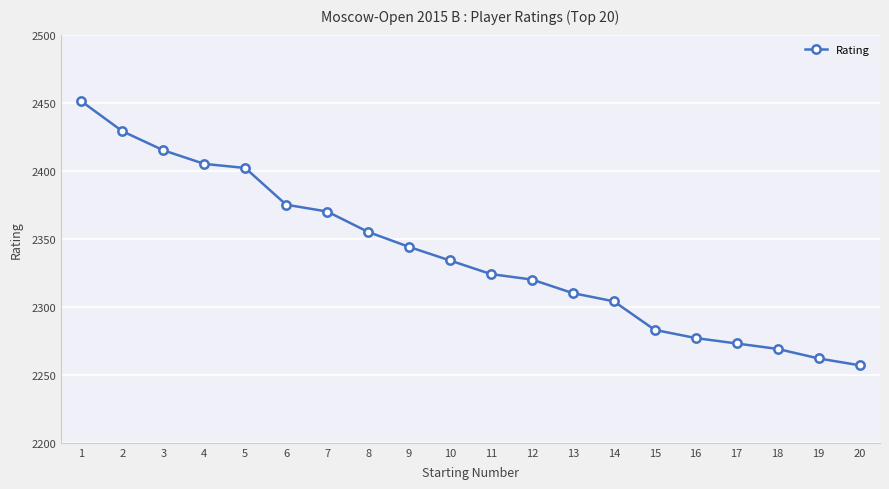

Where does the data first go above 2334?

1